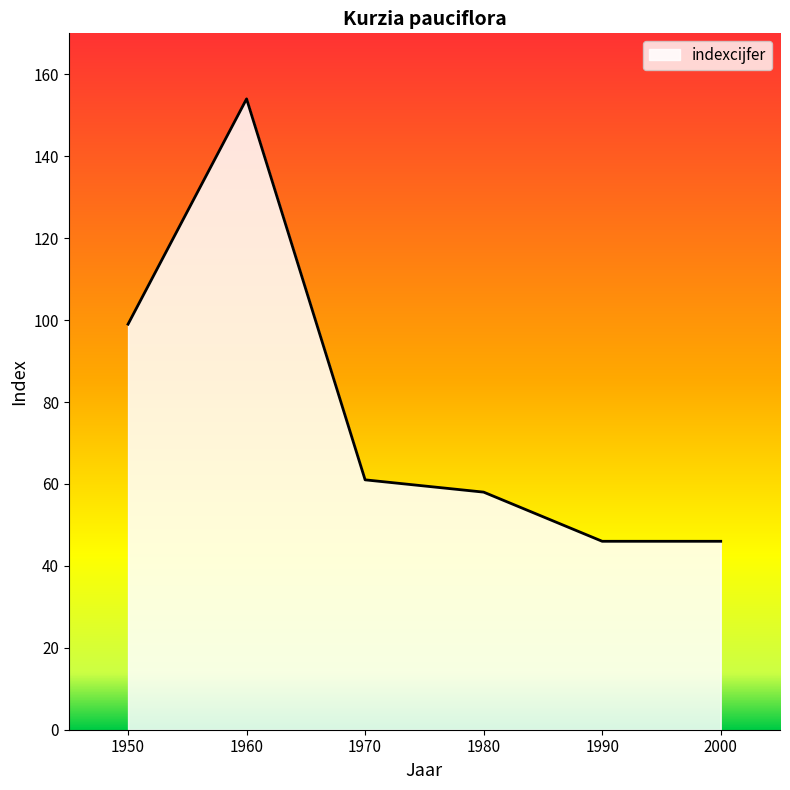

What is the change in value from 1960 to 2000?

-108